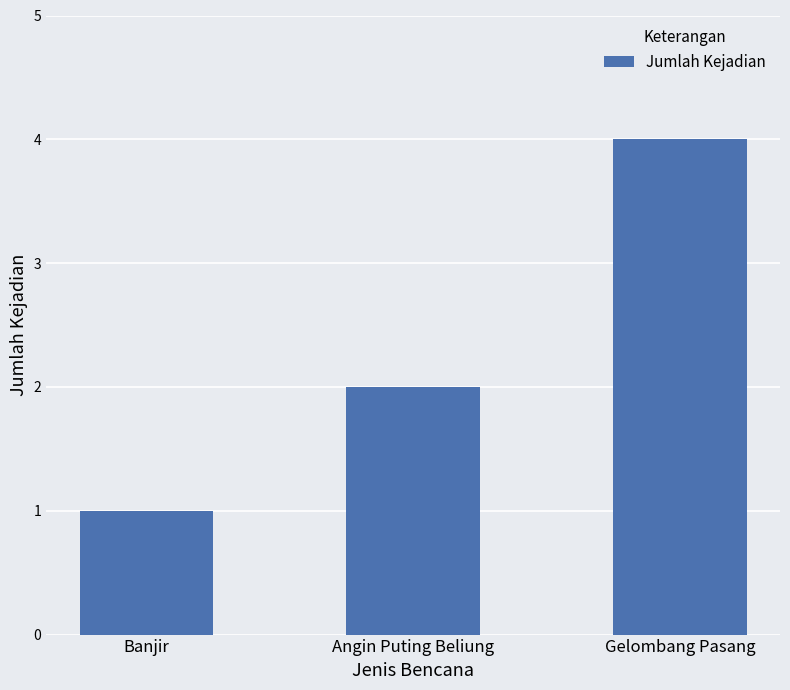

What is the change in value from Angin Puting Beliung to Gelombang Pasang?

+2